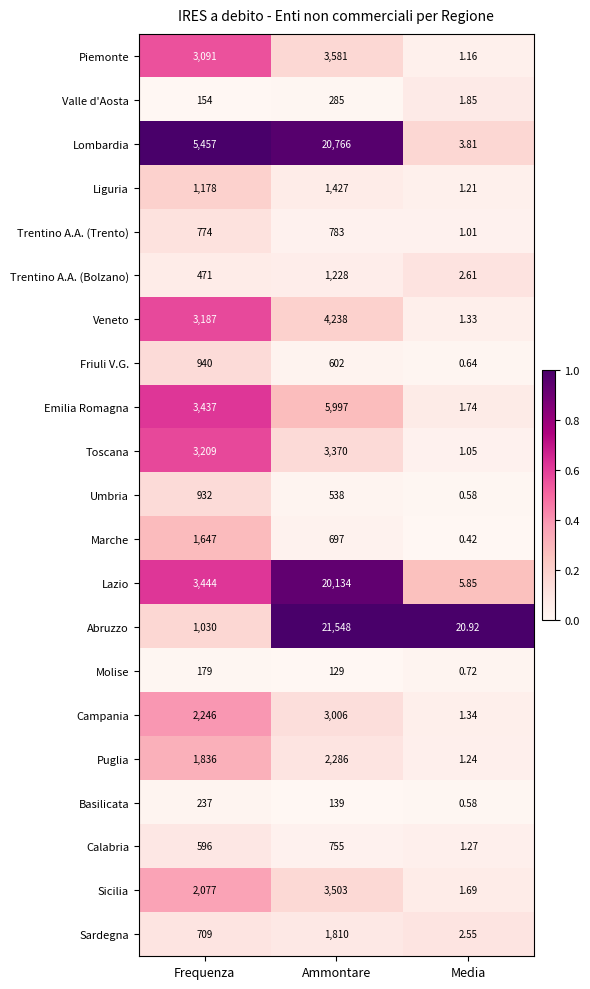

Which series has the largest total across all categories?

Lombardia